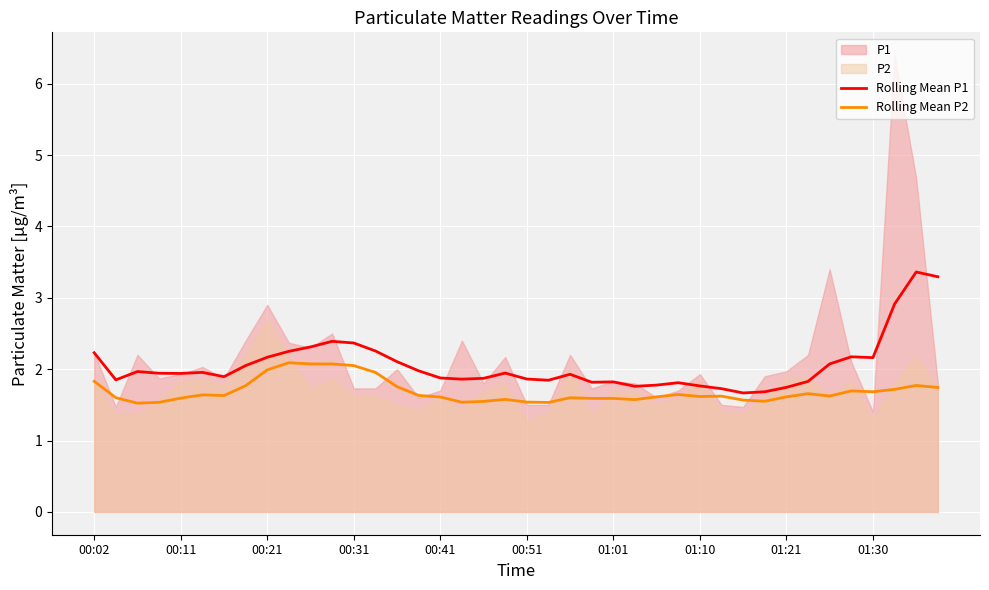

What is the lowest value of the Rolling Mean P1 series?

1.7